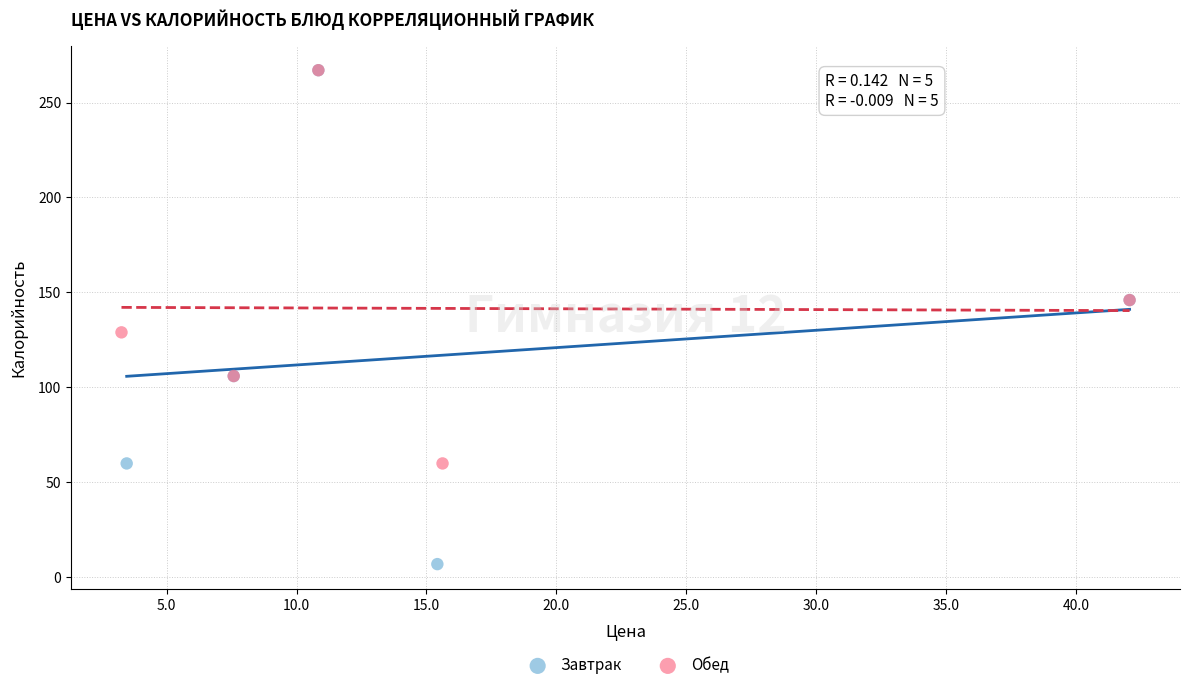

What are all the series names shown in the legend?

Завтрак, Обед